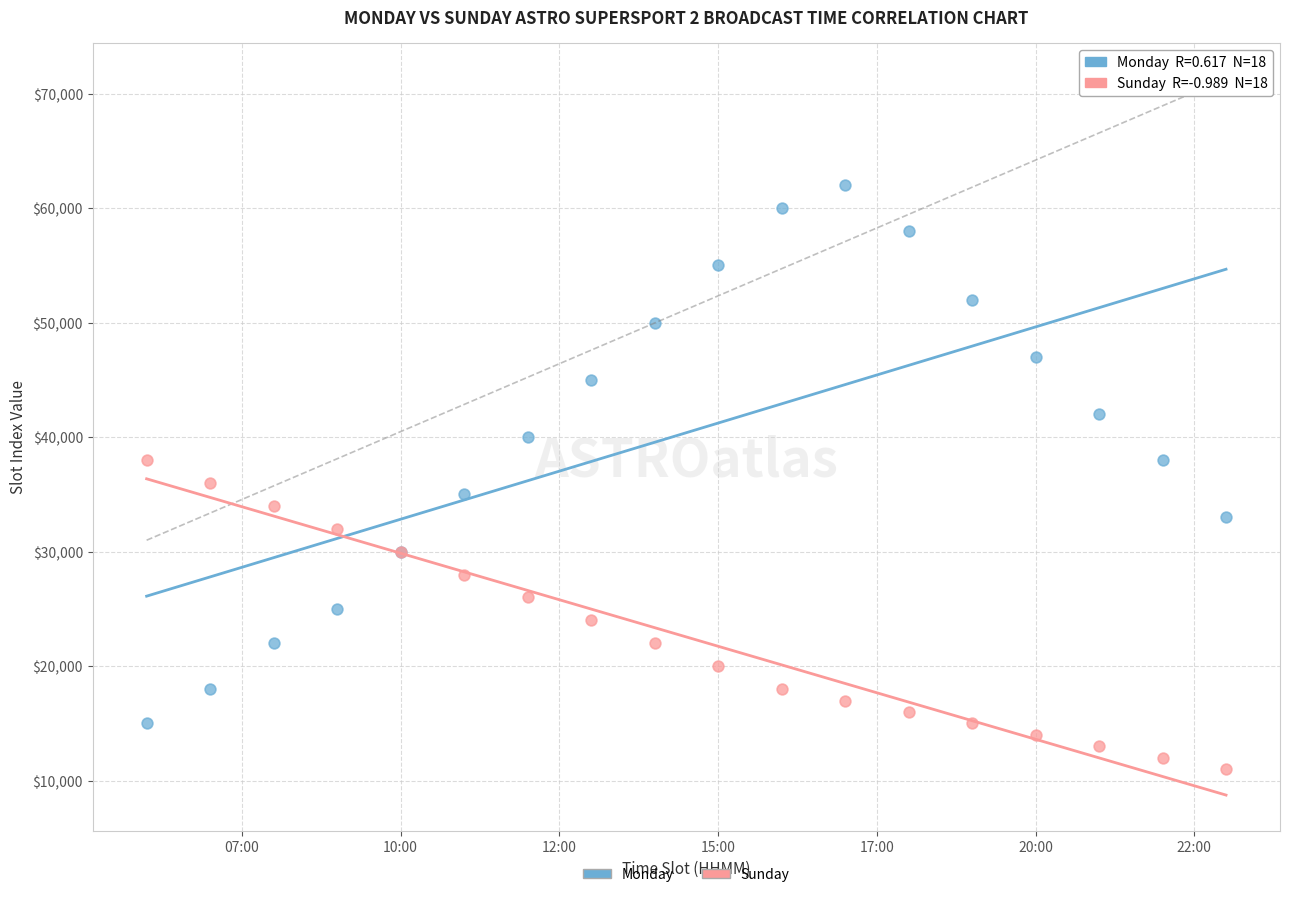

Which series has the largest Y range (max minus min)?

Monday